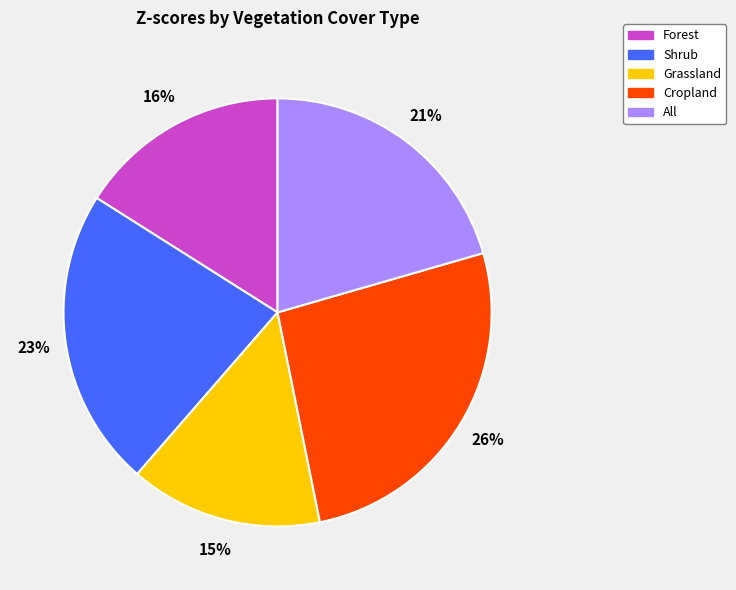

Does Cropland account for over 50% of the chart?

No